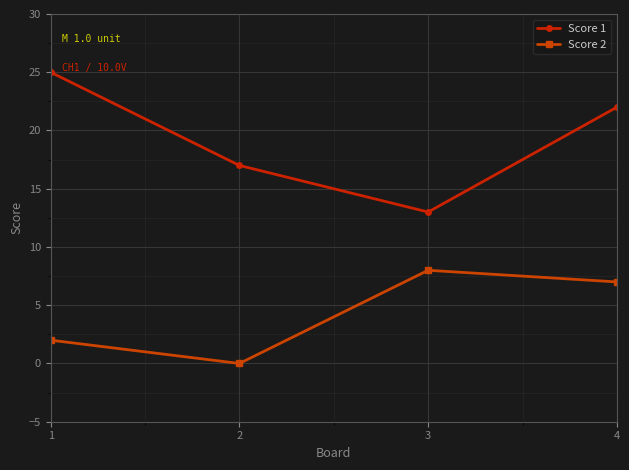

What is the average value of the Score 1 series?

19